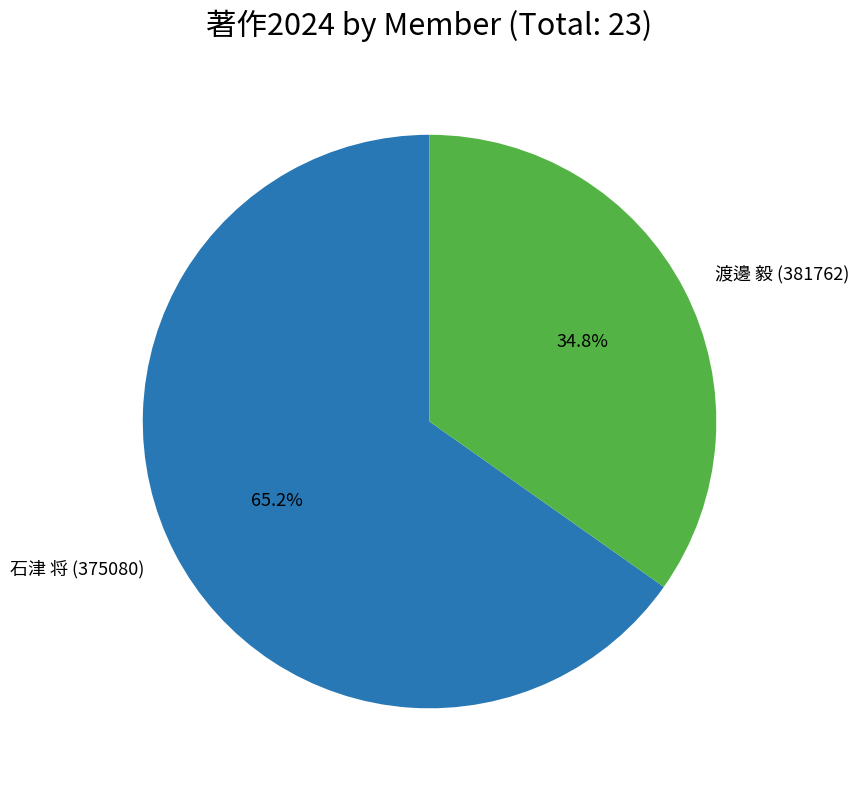

Rank the categories by value from highest to lowest.

石津 将 (375080), 渡邊 毅 (381762)